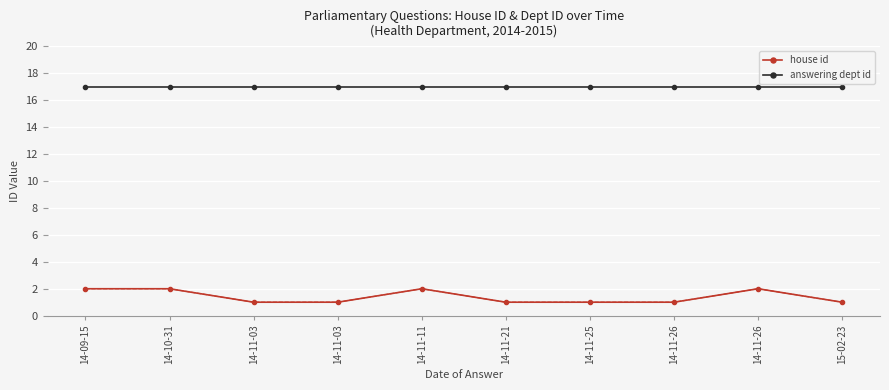

Which series has the largest total across all categories?

answering dept id